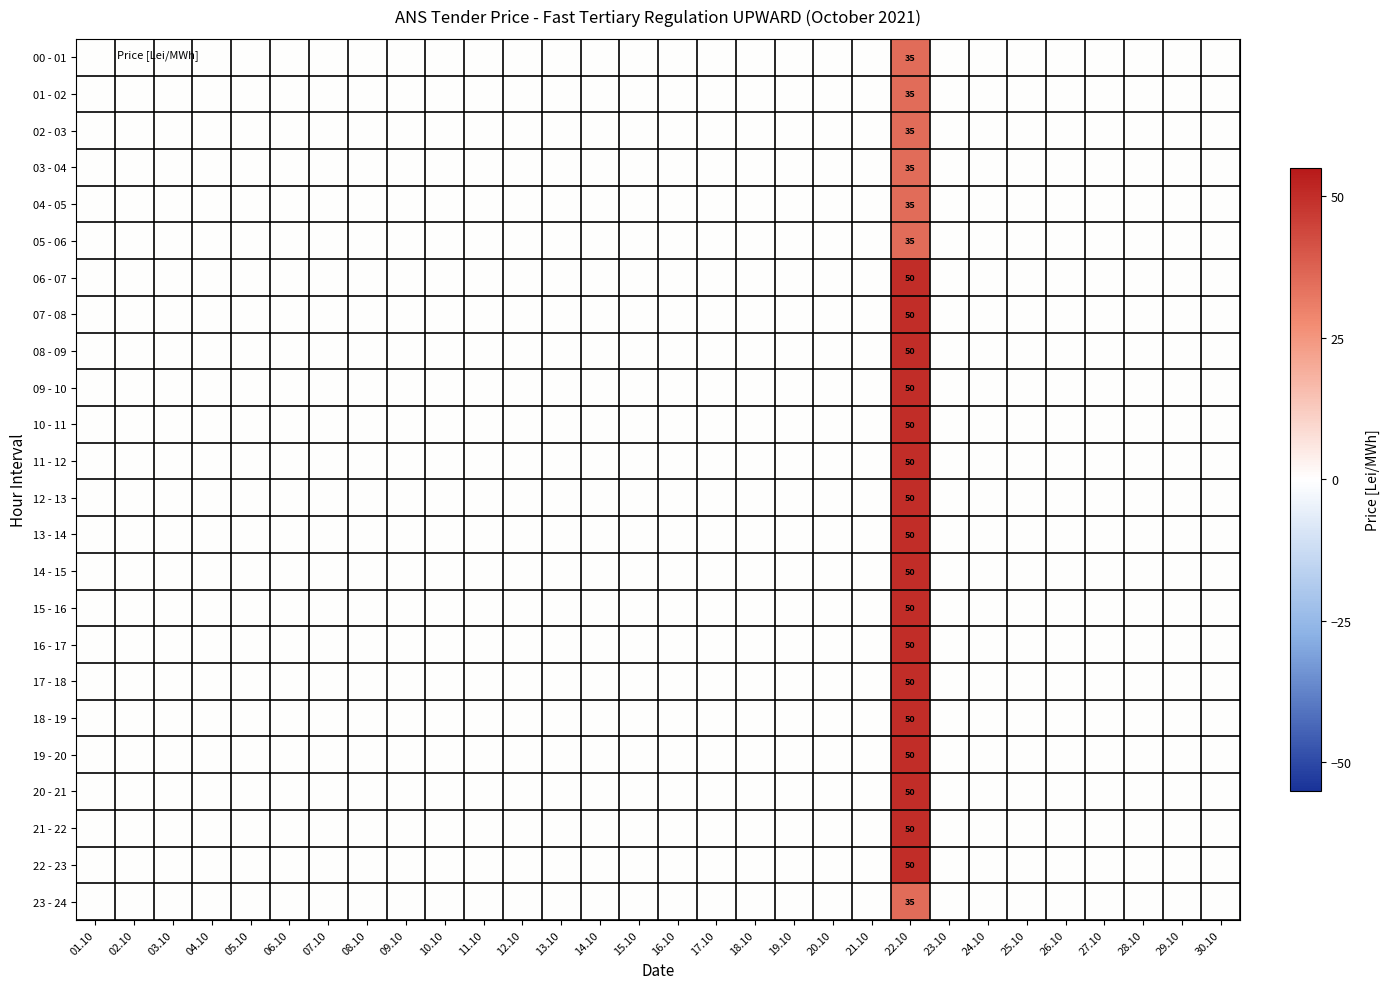

Between 04.10 and 30.10, which is larger?

04.10